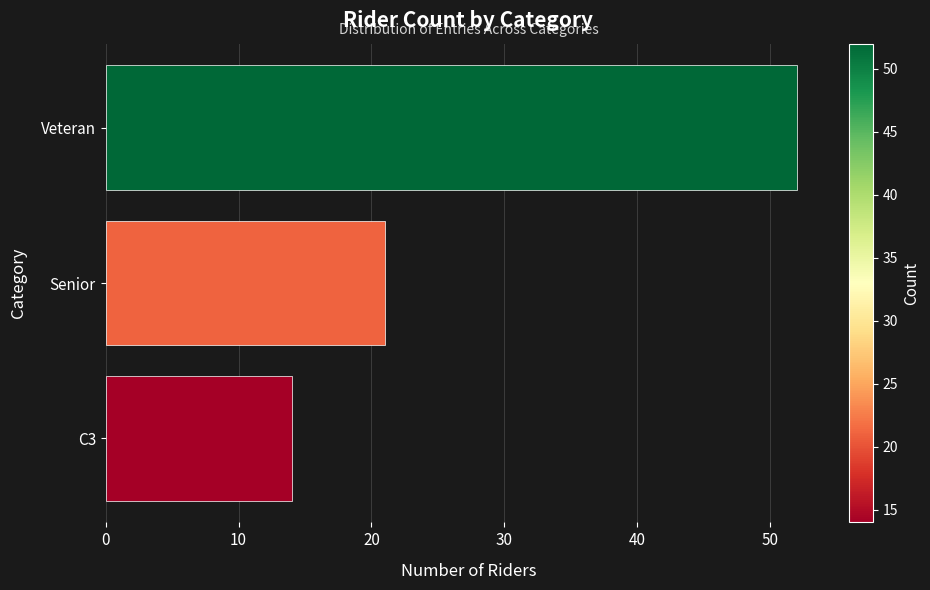

Approximately how many times larger is the value at Veteran compared to Senior?

2.5